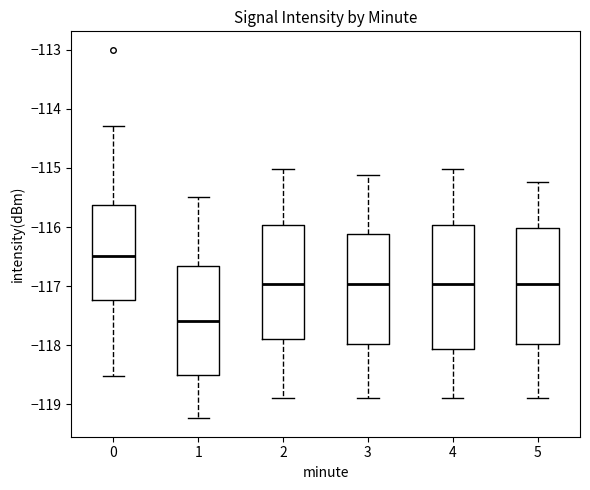

Reading left to right, read every box against the y-axis: the position of its median line, the range the box covers, and the ends of its whiskers. The values are not printed on the chart, so give them approximately, as read against the axis.

0: median -116.5, box -117.2 to -115.6, whiskers -118.5 to -114.3
1: median -117.6, box -118.5 to -116.7, whiskers -119.2 to -115.5
2: median -117.0, box -117.9 to -116.0, whiskers -118.9 to -115.0
3: median -117.0, box -118.0 to -116.1, whiskers -118.9 to -115.1
4: median -117.0, box -118.1 to -116.0, whiskers -118.9 to -115.0
5: median -117.0, box -118.0 to -116.0, whiskers -118.9 to -115.2